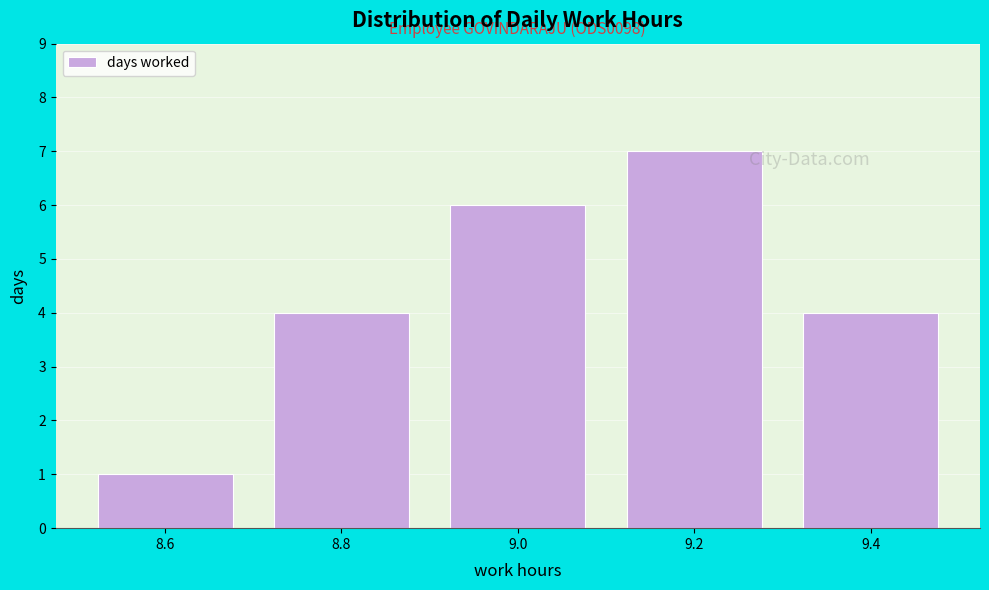

Which range on the x-axis has the tallest bar?

9.1 to 9.3